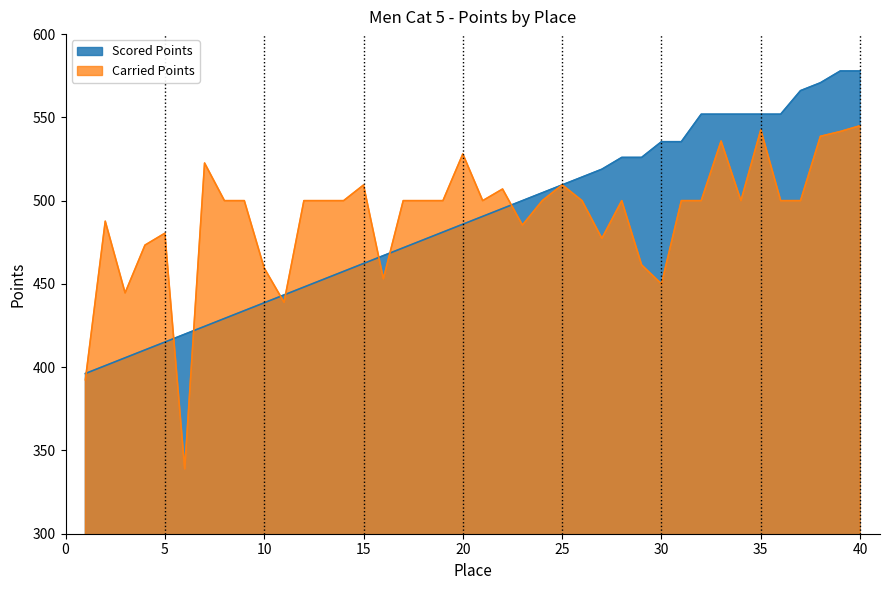

What are all the series names shown in the legend?

Scored Points, Carried Points